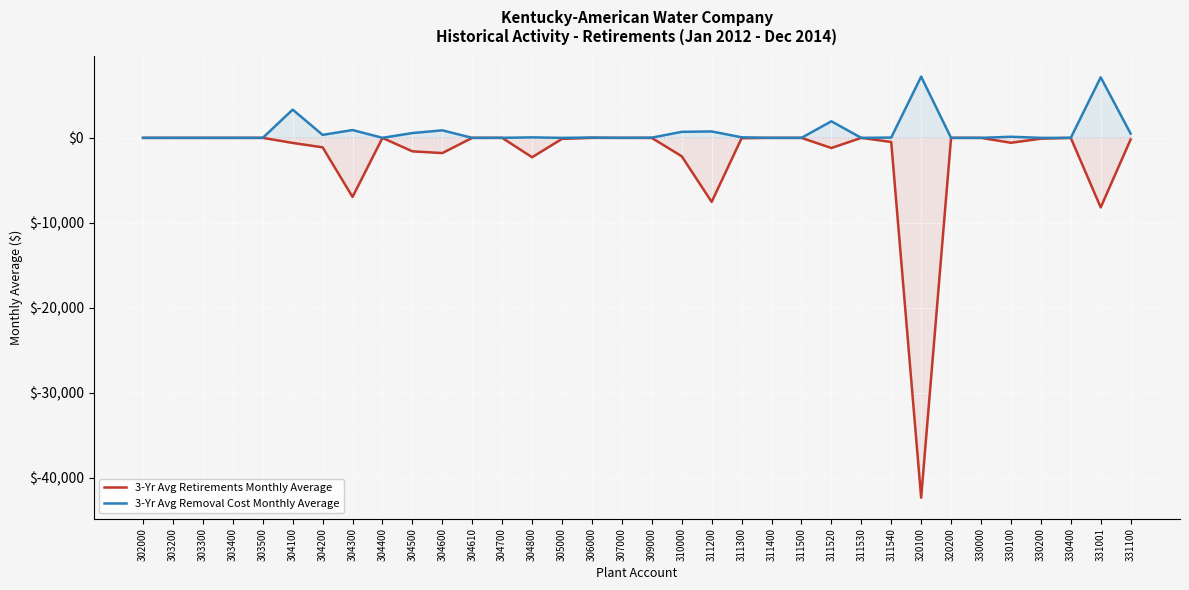

Is the value of 3-Yr Avg Retirements Monthly Average at 311400 greater than the value of 3-Yr Avg Removal Cost Monthly Average at 330200?

No